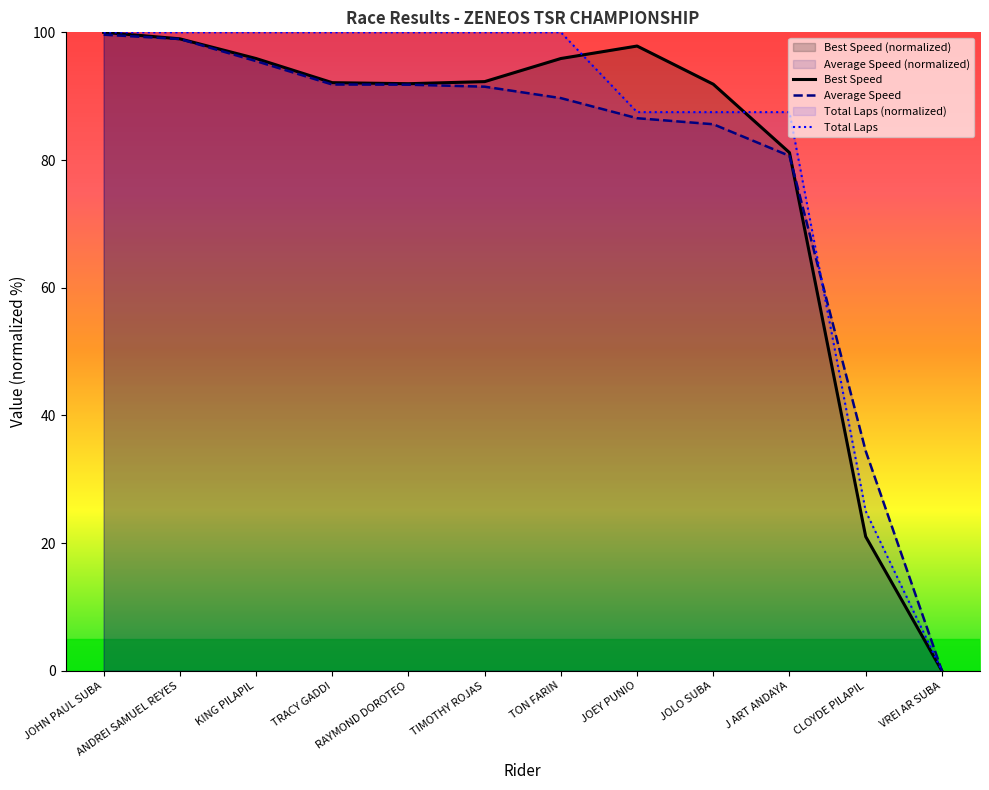

What are all the series names shown in the legend?

Best Speed, Average Speed, Total Laps